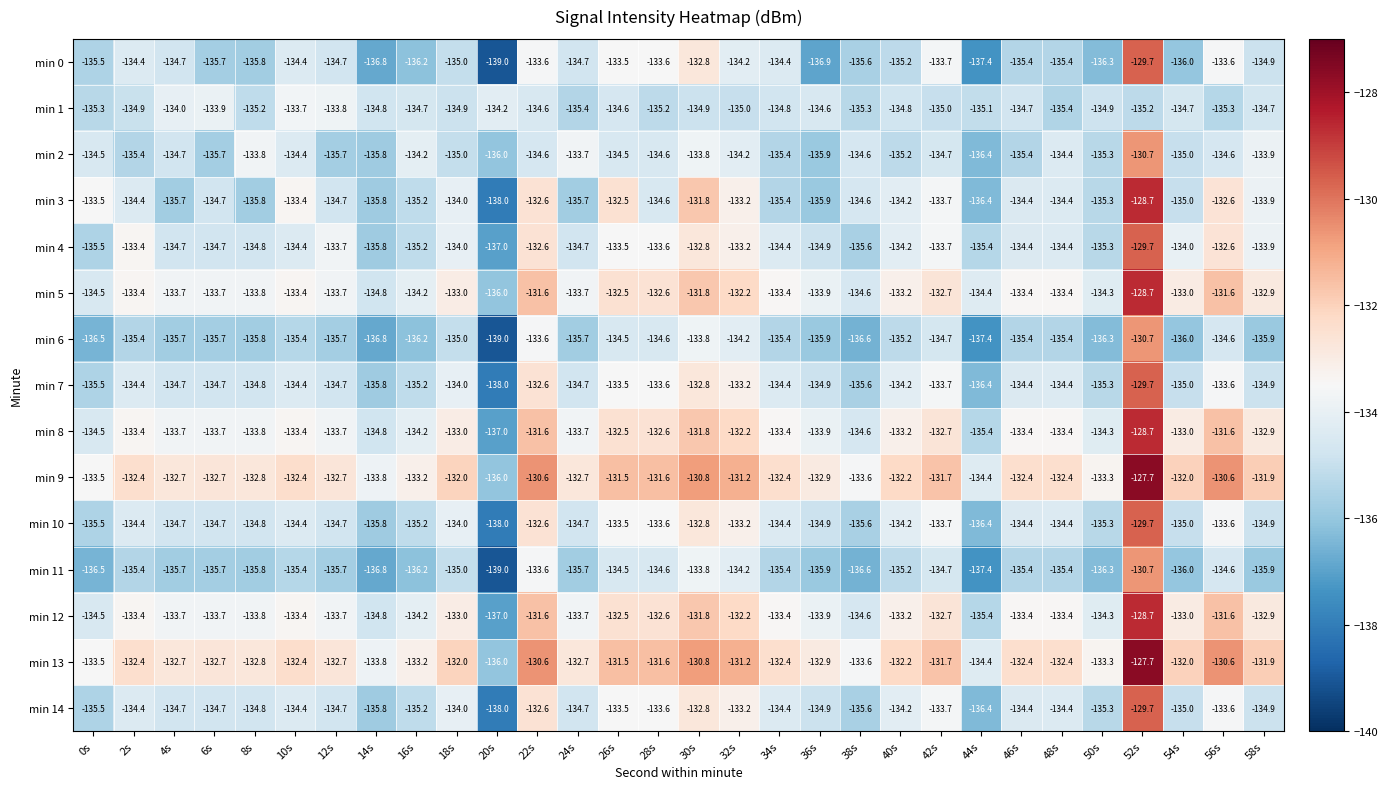

What is the maximum value shown in the chart?

-127.7